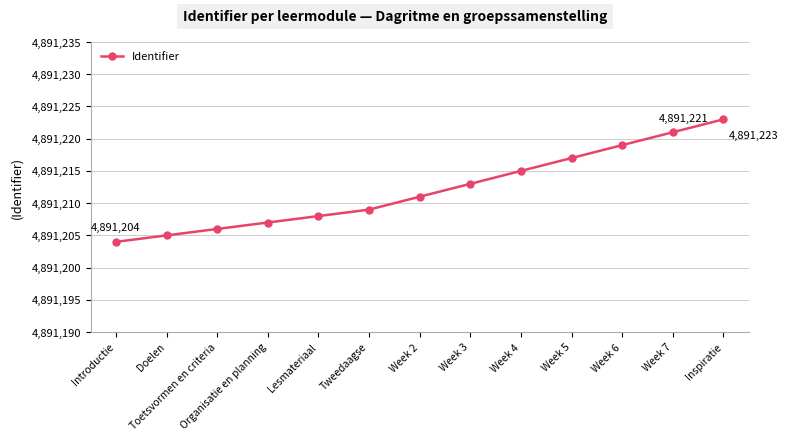

Read the value at Week 7, to the nearest 5.

4891220